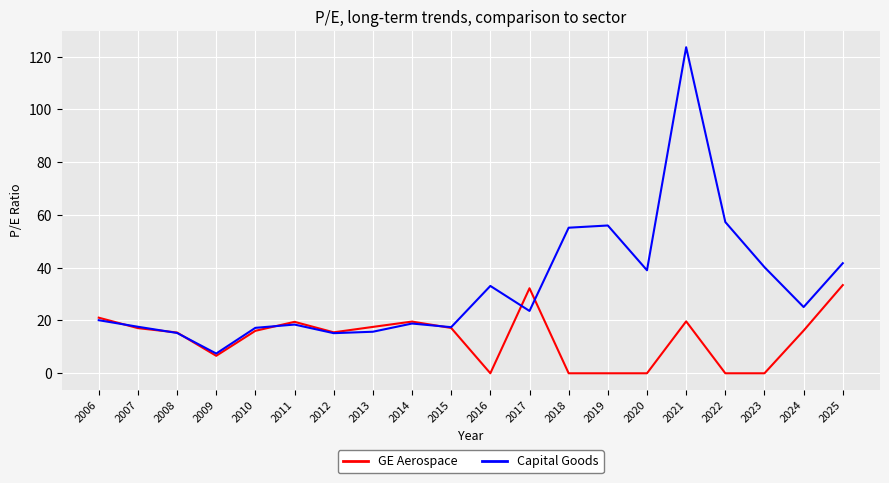

What is the sum of all Capital Goods values?

658.2